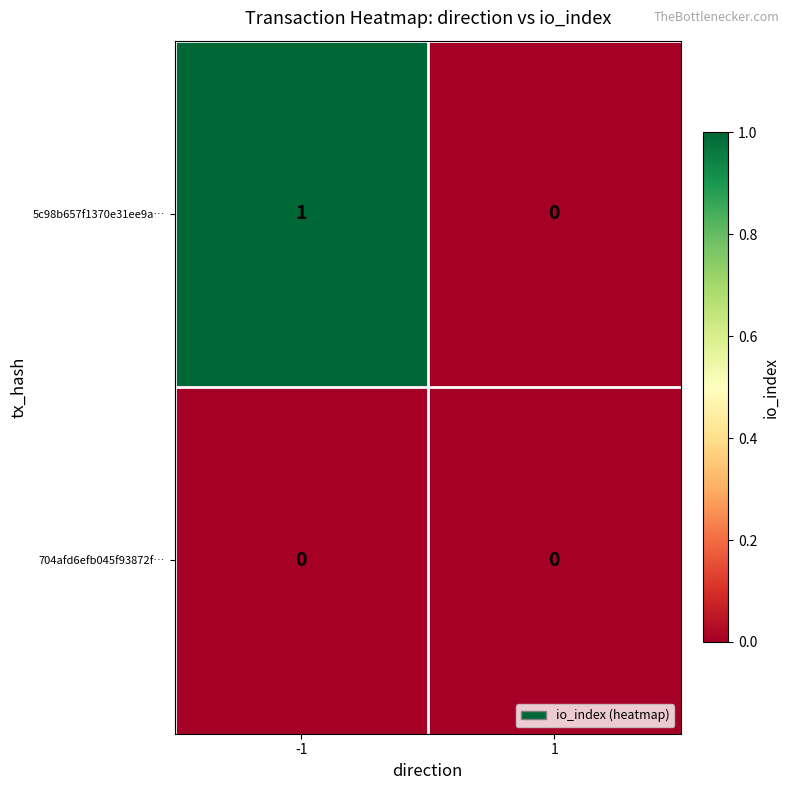

The value of 704afd6efb045f93872f… at 1 is 0. True or false?

True